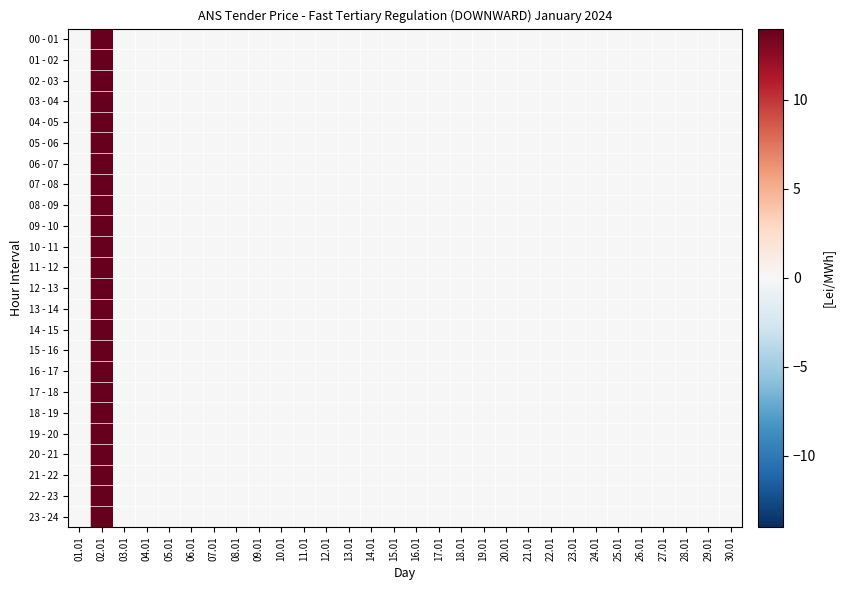

Count the number of categories in the chart.

30